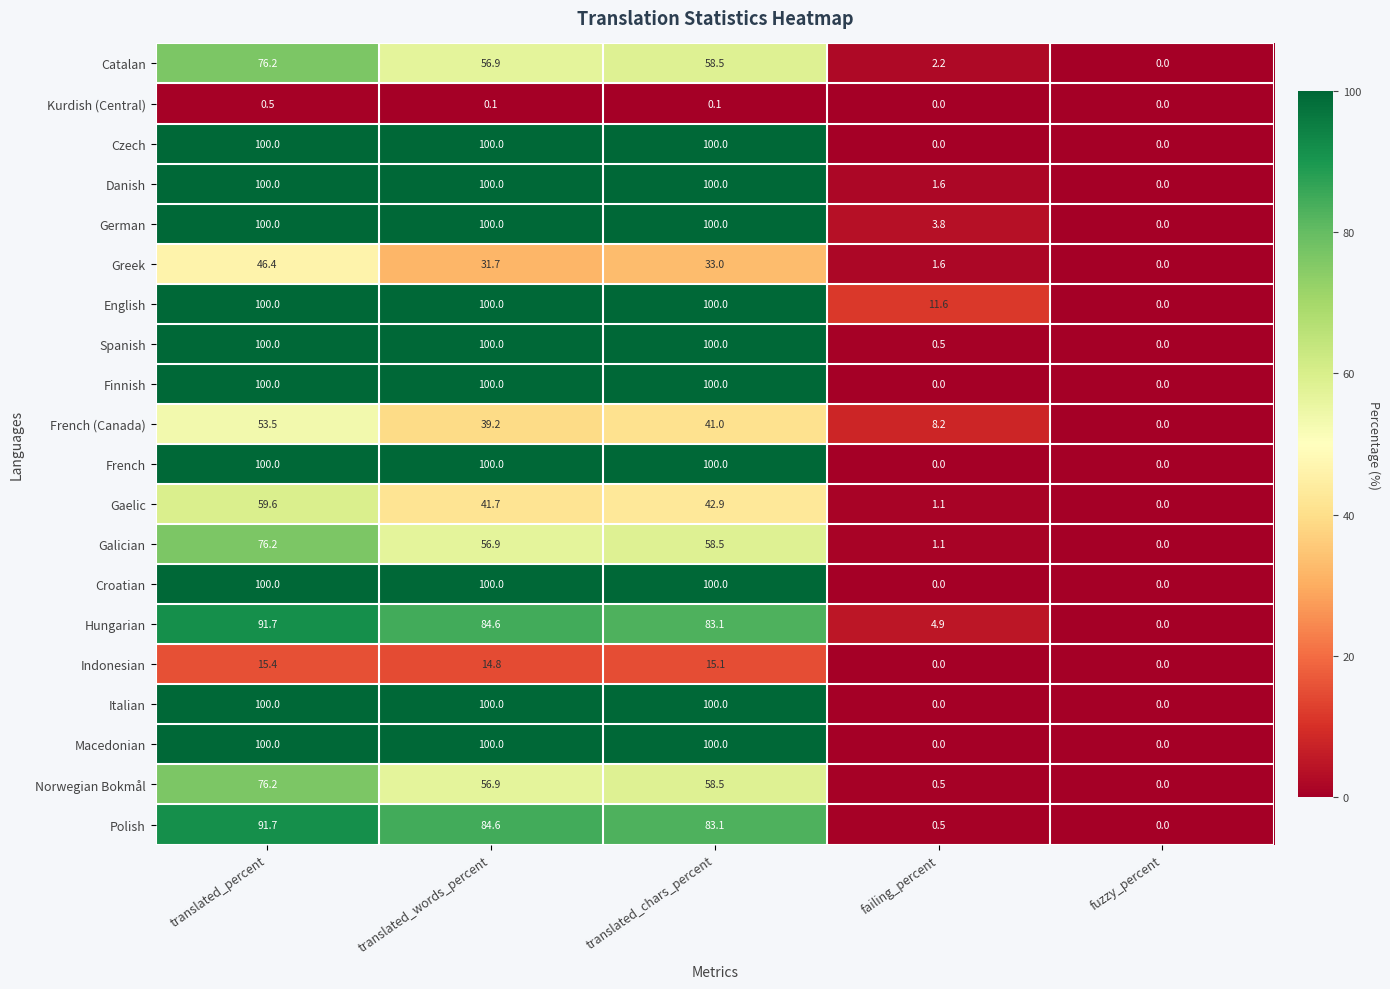

At how many categories does at least one series exceed 67?

3